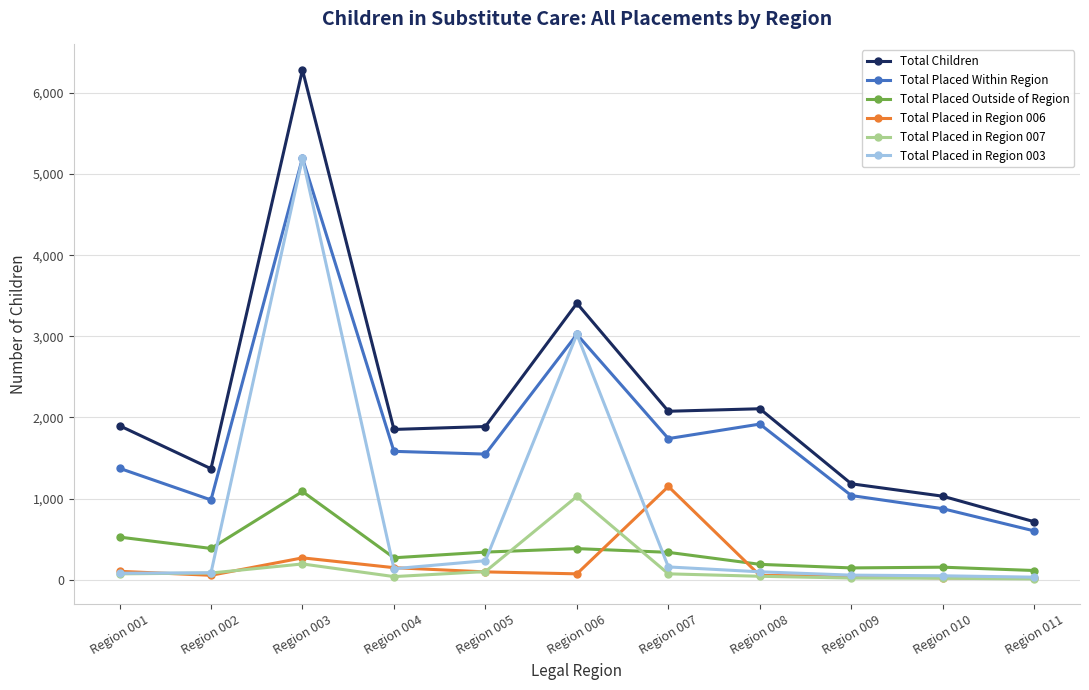

Which category has the highest value in the Total Placed Within Region series?

Region 003